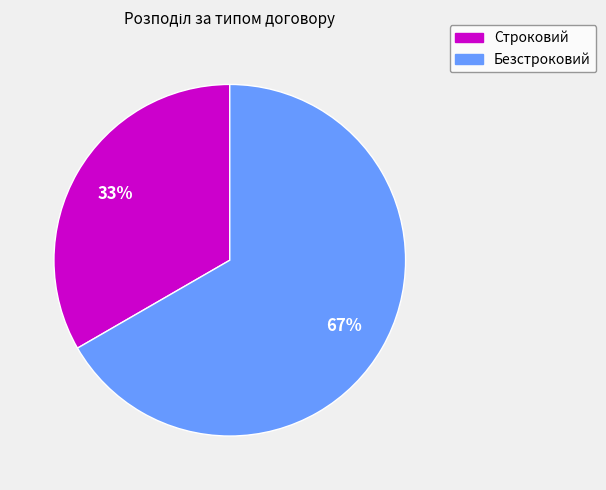

Which category has the biggest portion of the pie?

Безстроковий